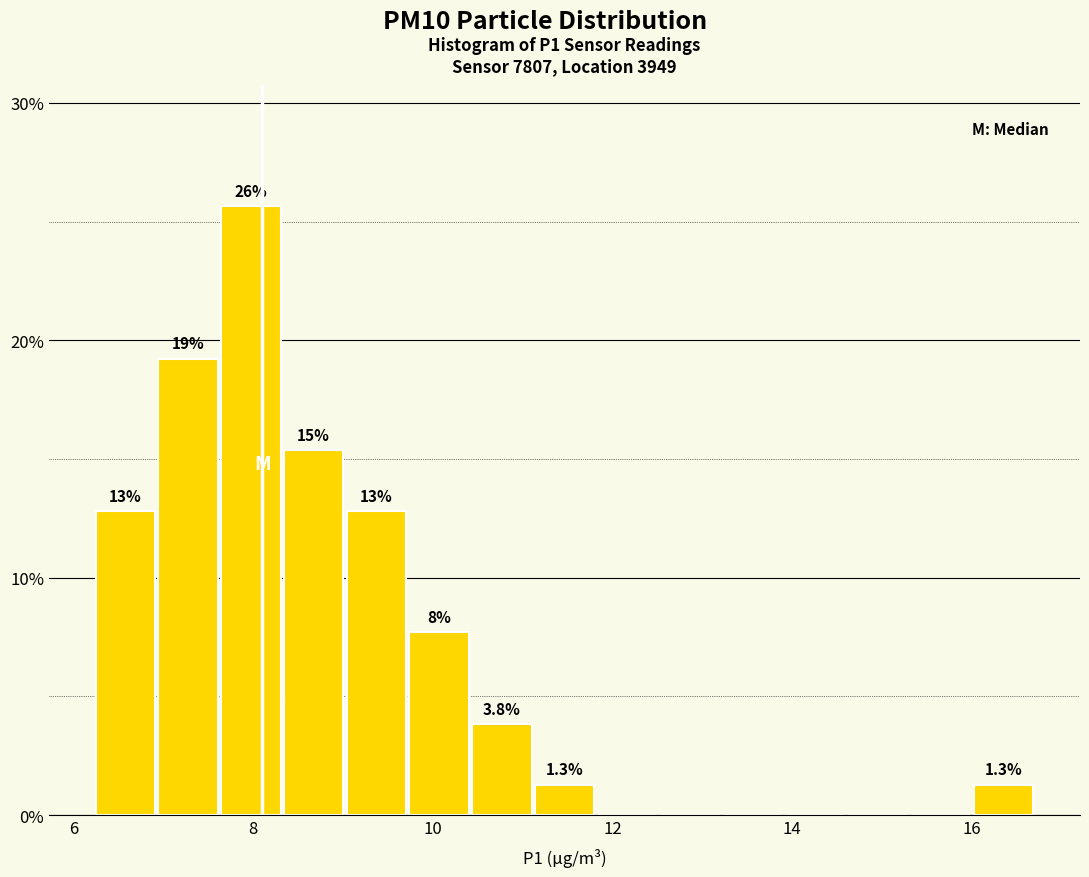

Around what value on the x-axis is the tallest bar? Give the approximate position of its centre, as read against the axis.

8.0